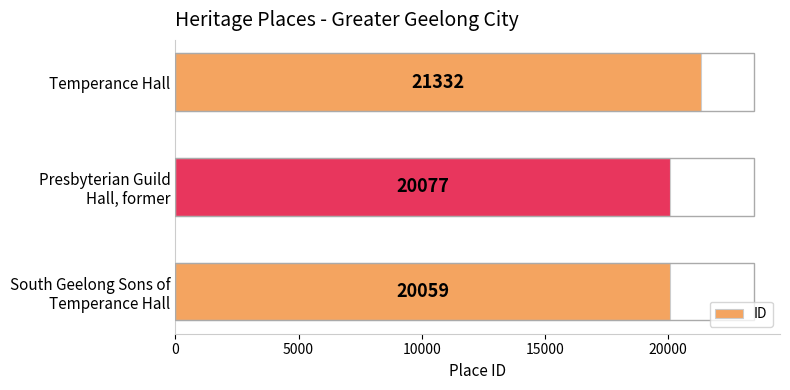

What is the average value?

20489